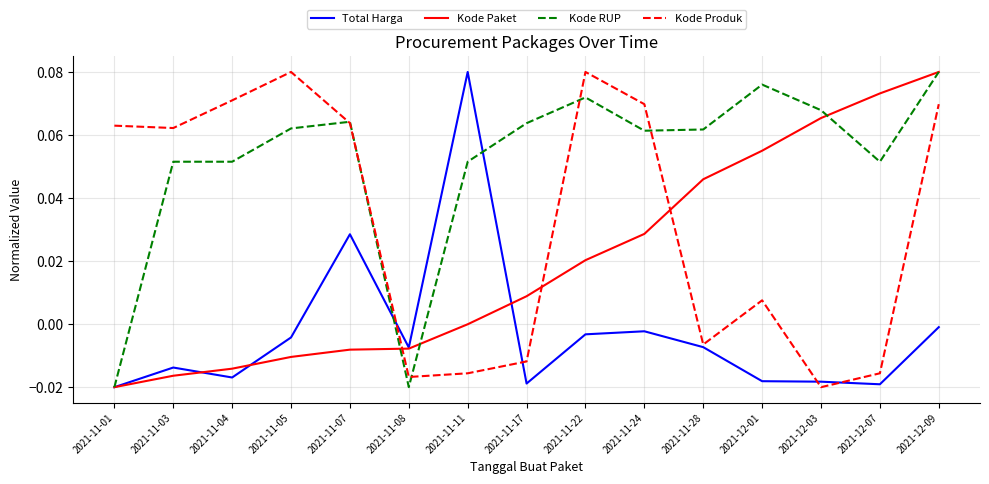

The value of Kode Produk at 2021-12-03 is -0.0. True or false?

True